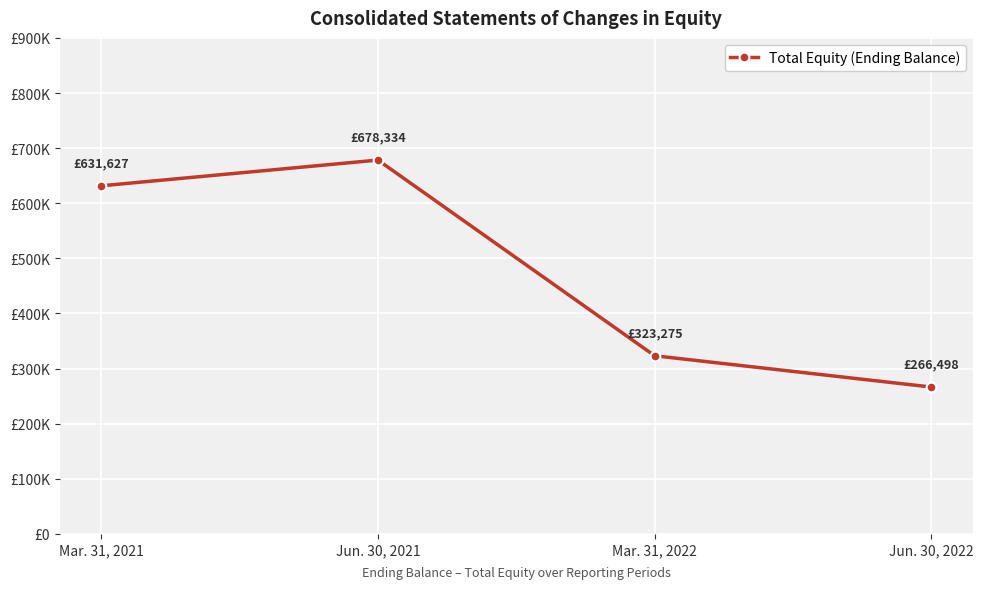

Between Mar. 31, 2021 and Jun. 30, 2022, which is larger?

Mar. 31, 2021